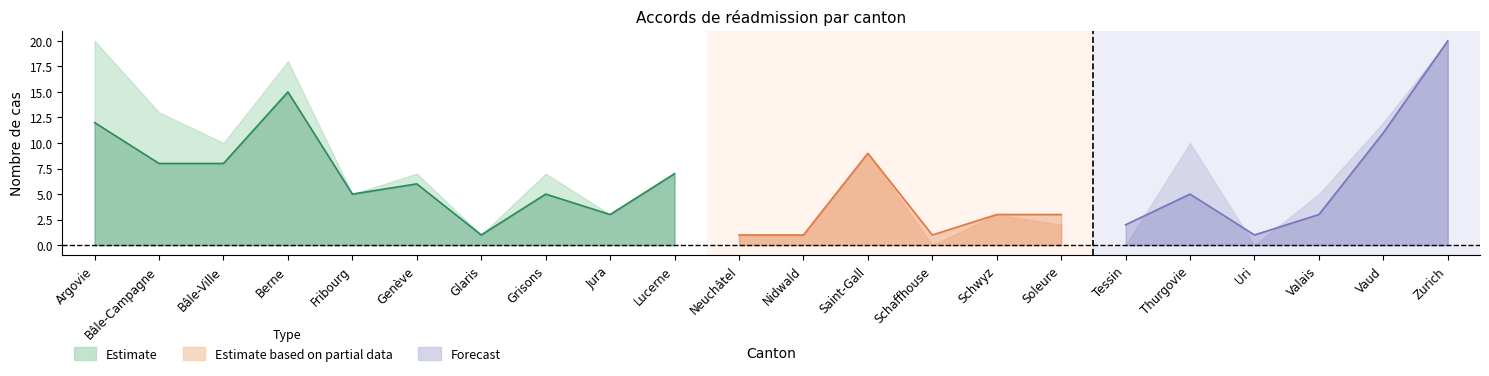

Where is the first local minimum for Transferts Out?

Fribourg